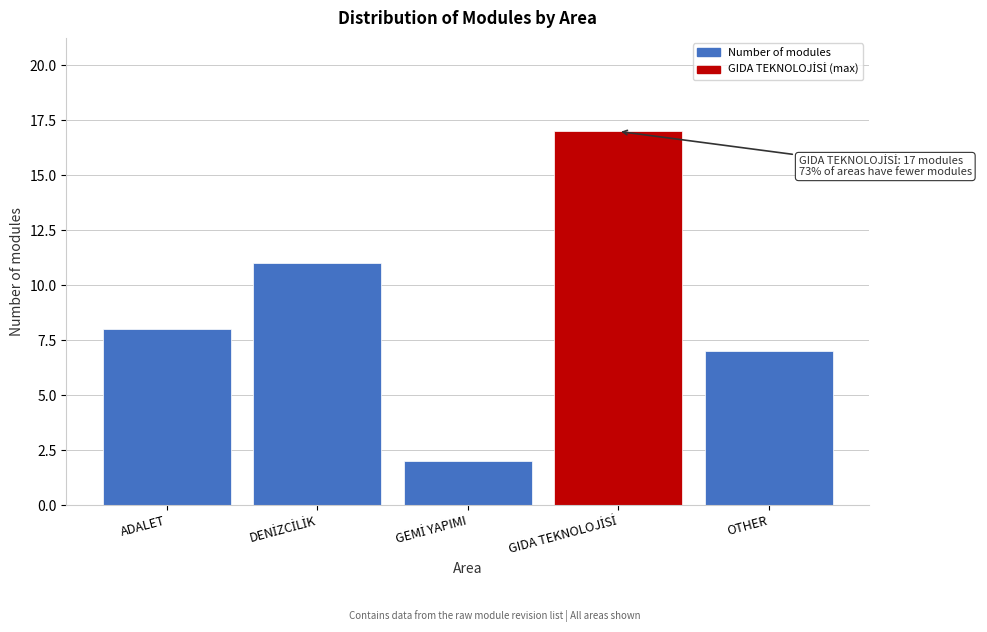

Reading left to right, transcribe all the data shown in this chart.

8	11	2	17	7